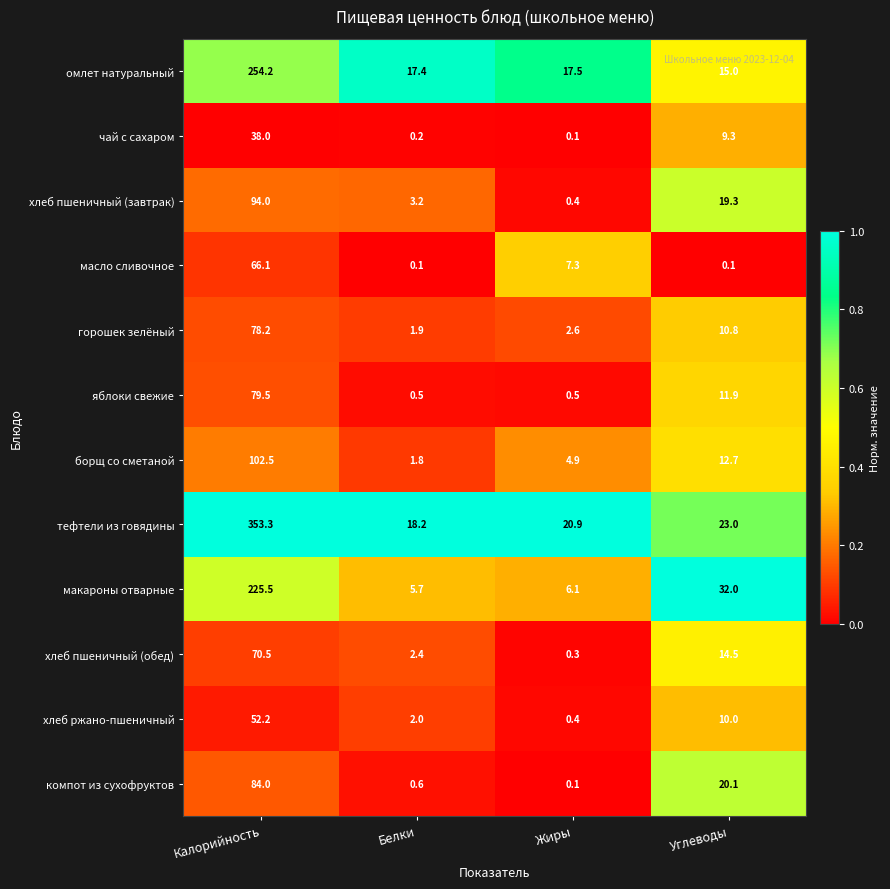

Is it true that омлет натуральный equals 15.0 at Углеводы?

True